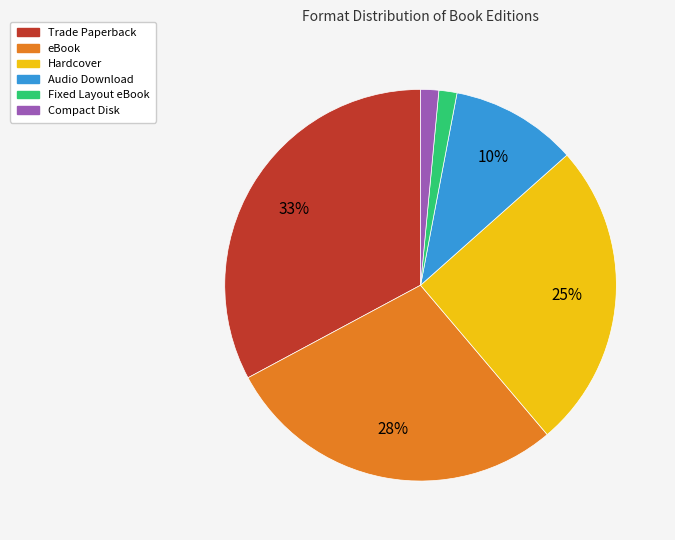

Combined, do Trade Paperback and Audio Download account for over 50%?

No